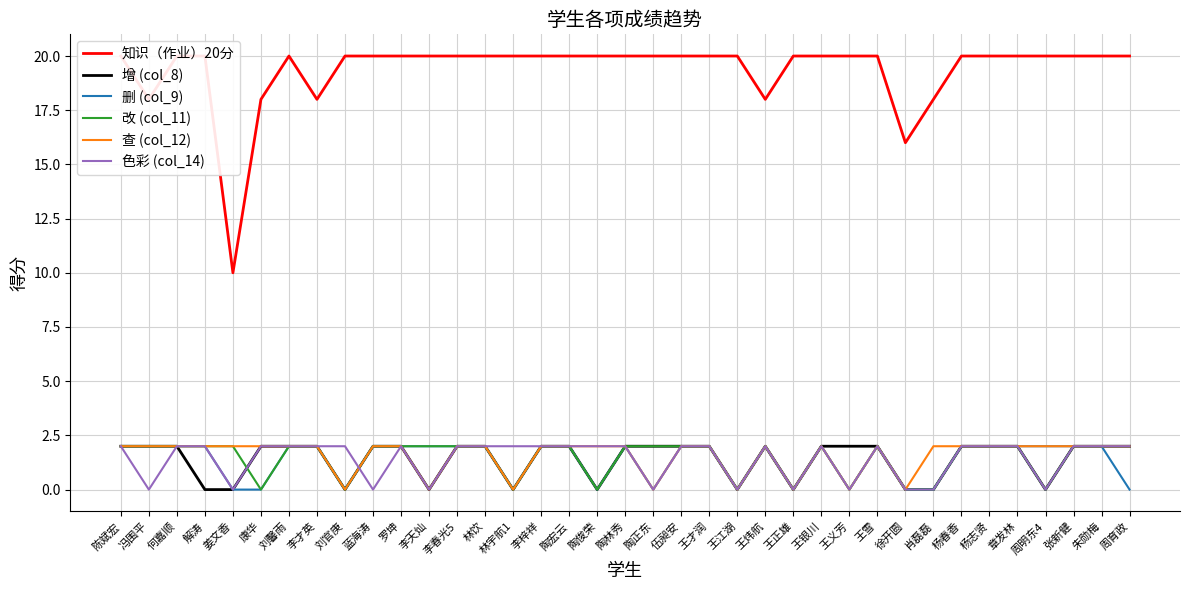

What is the value of the 查 (col_12) point at the 17th from the left?

2